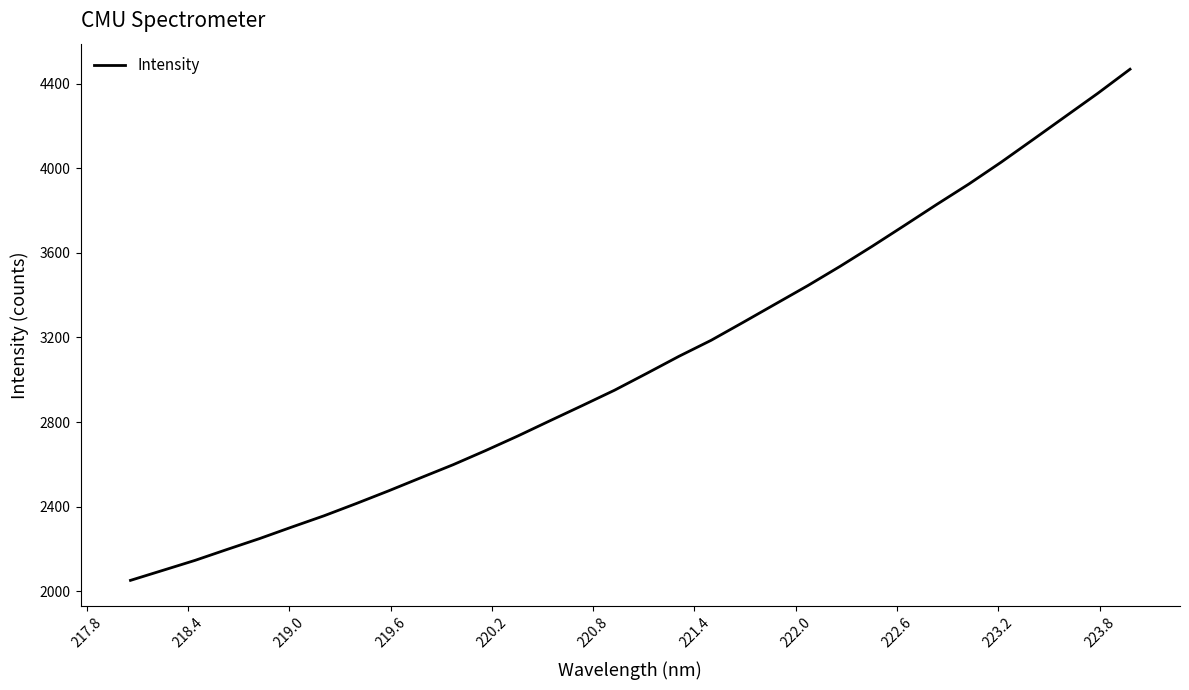

How many series are shown in this chart?

1